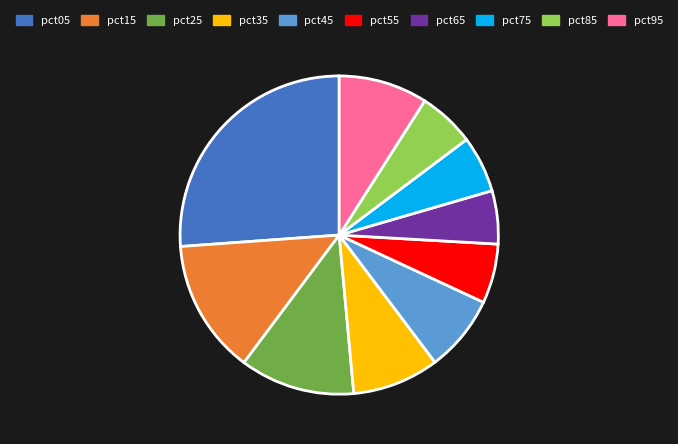

What is the largest slice in the pie chart?

pct05